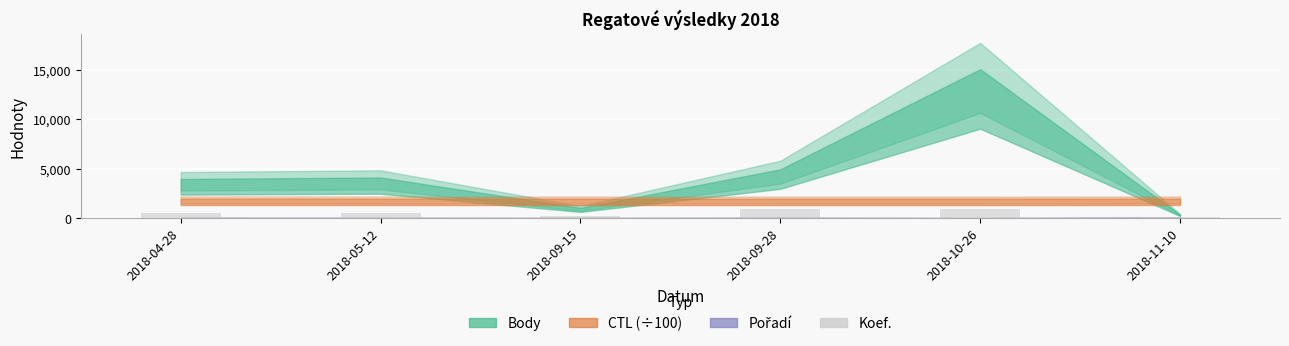

How many distinct data groups are displayed?

1